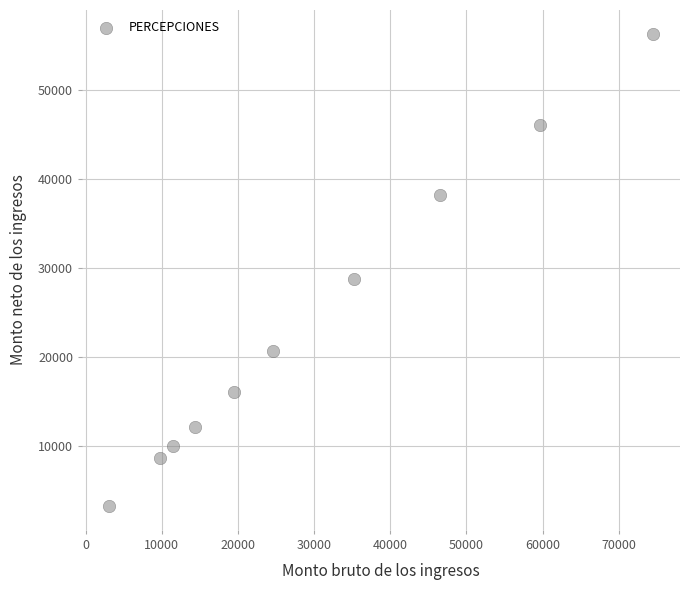

What Y value in the scatter plot is closest to 29800?

28759.1